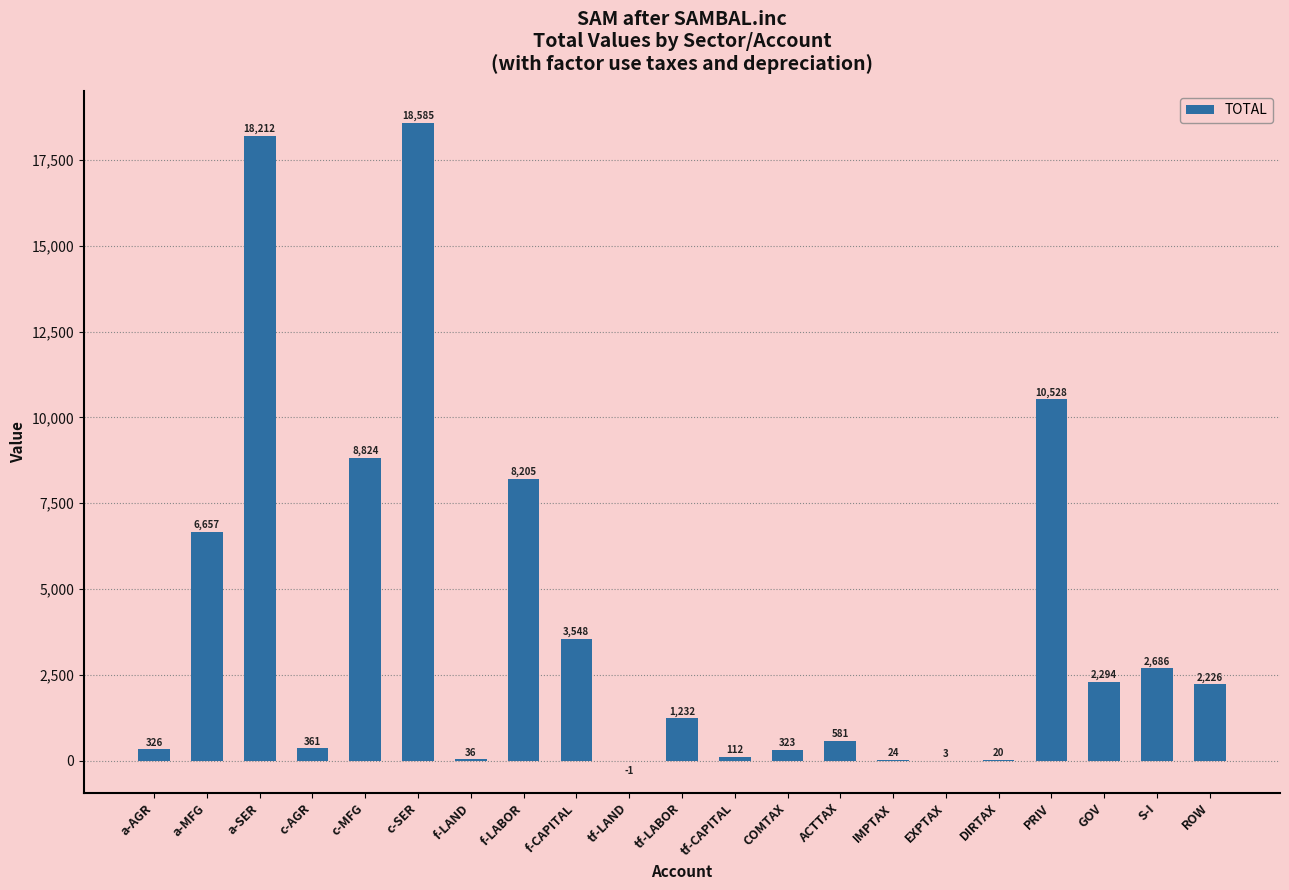

Where does the data first go above 1232?

a-MFG